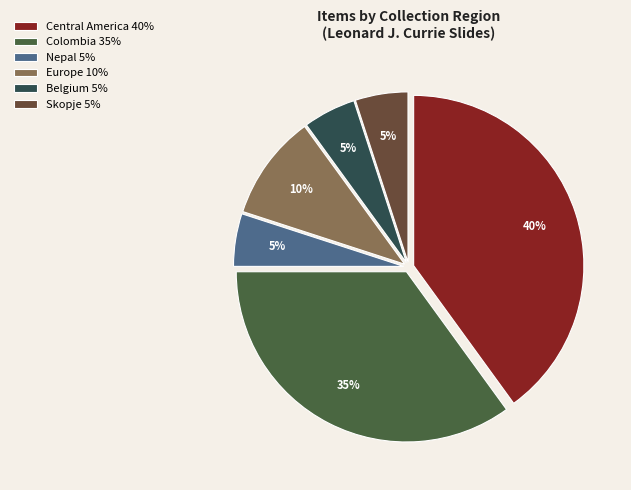

What is the smallest slice in the pie chart?

Nepal